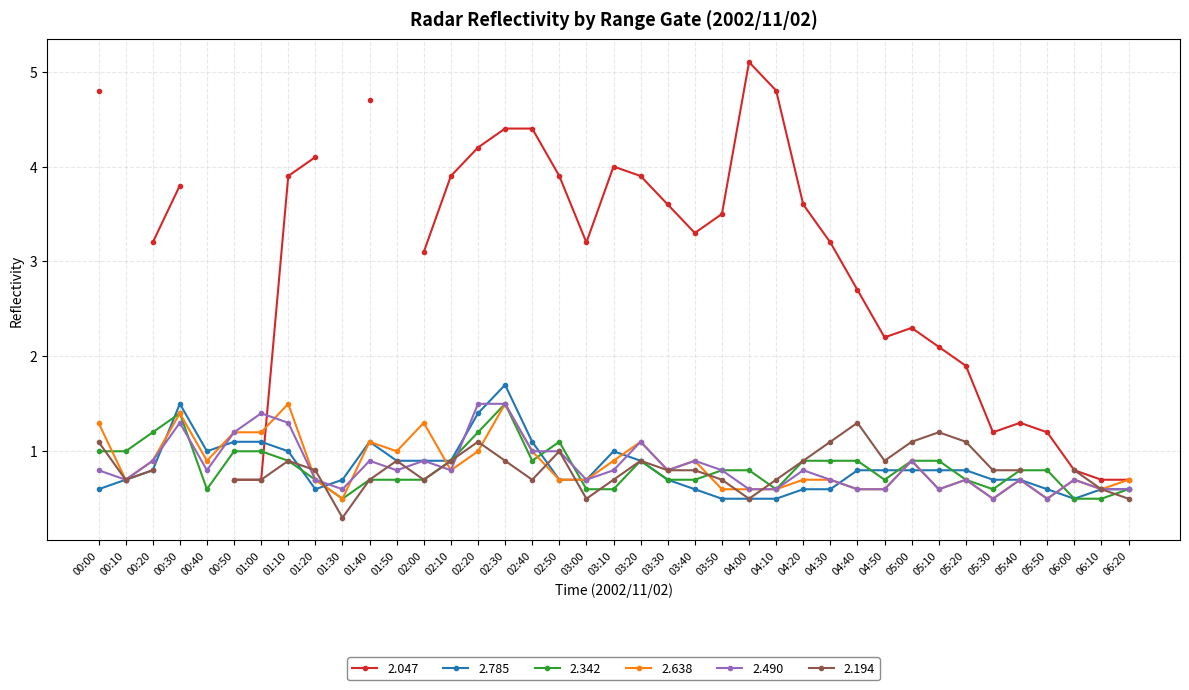

Between which two adjacent categories do 2.785 and 2.490 first intersect?

00:20 and 00:30